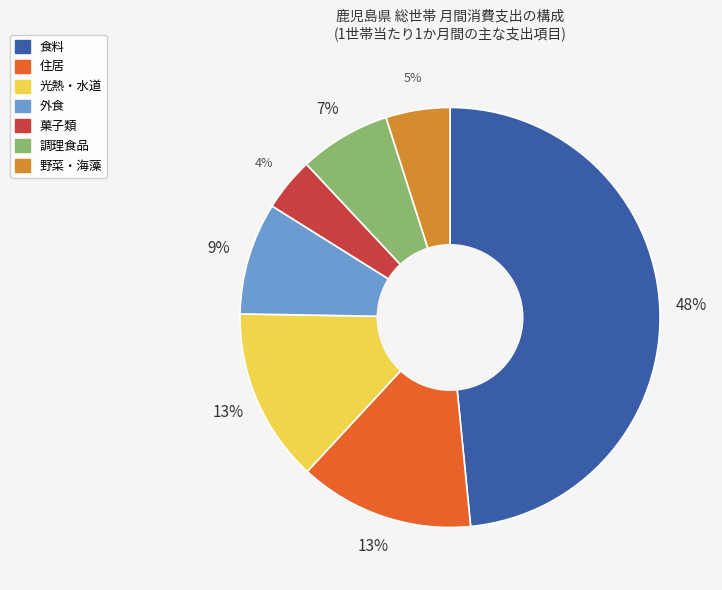

Between 調理食品 and 食料, which is larger?

食料